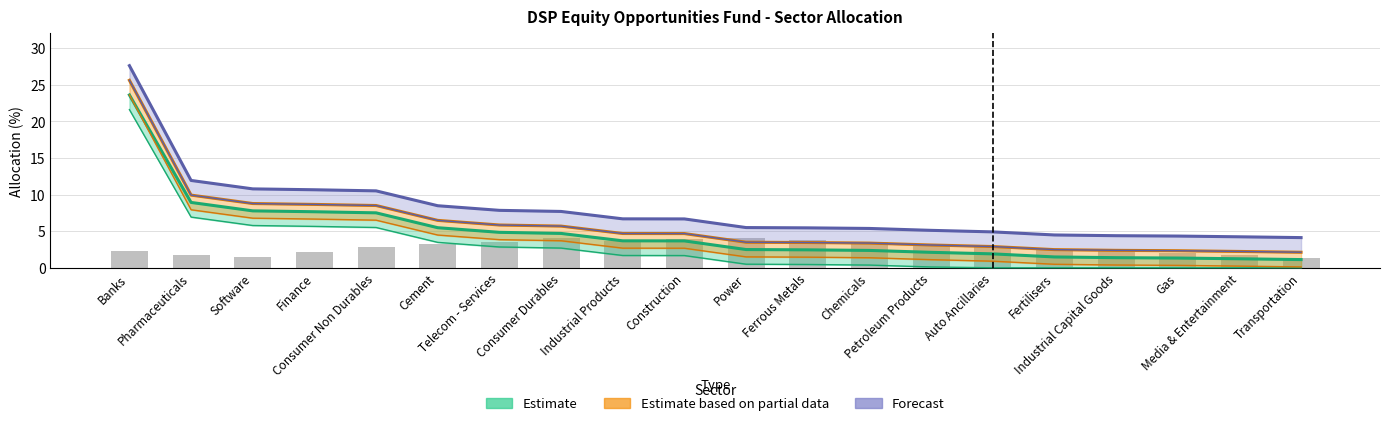

How many data points in Estimate are above 3?

10